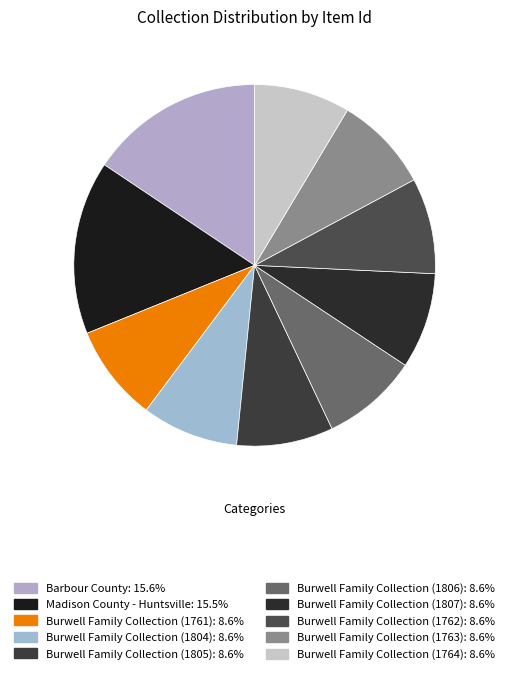

To the nearest percent, what is the combined percentage of Burwell Family Collection (1764) and Burwell Family Collection (1804)?

17%